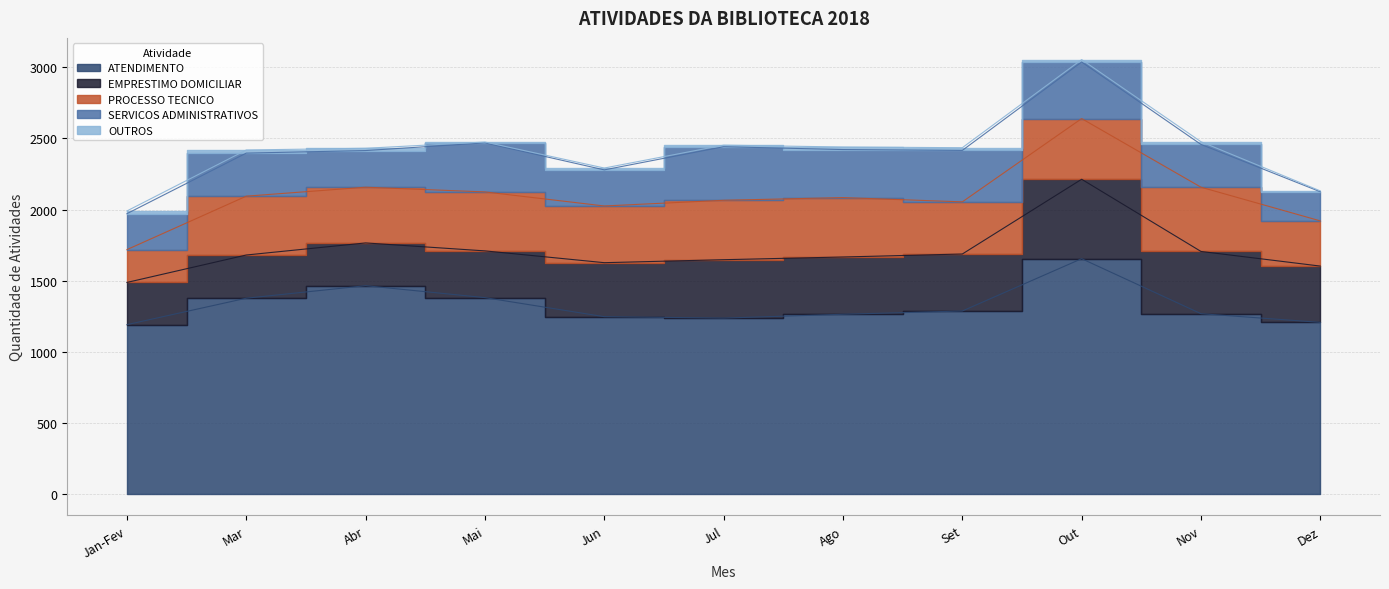

Is the value of PROCESSO TECNICO at Set greater than the value of OUTROS at Jan-Fev?

Yes